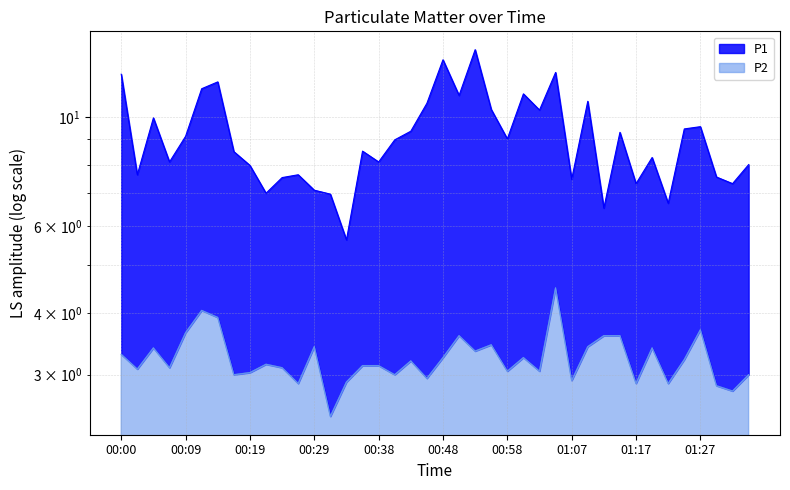

Reading left to right, what are all the values shown in this chart?

P1: 00:00=12.2	00:02=7.6	00:04=9.9	00:07=8.1	00:09=9.1	00:12=11.4	00:14=11.8	00:17=8.5	00:19=8.0	00:21=7.0	00:24=7.5	00:26=7.6	00:29=7.1	00:31=7.0	00:34=5.6	00:36=8.5	00:38=8.1	00:41=9.0	00:43=9.3	00:46=10.7	00:48=13.1	00:51=11.1	00:53=13.7	00:55=10.3	00:58=9.0	01:00=11.1	01:03=10.3	01:05=12.3	01:07=7.5	01:10=10.8	01:12=6.5	01:15=9.3	01:17=7.3	01:20=8.3	01:22=6.7	01:24=9.4	01:27=9.6	01:29=7.5	01:32=7.3	01:34=8.0
P2: 00:00=3.3	00:02=3.1	00:04=3.4	00:07=3.1	00:09=3.6	00:12=4.0	00:14=3.9	00:17=3.0	00:19=3.0	00:21=3.1	00:24=3.1	00:26=2.9	00:29=3.4	00:31=2.5	00:34=2.9	00:36=3.1	00:38=3.1	00:41=3.0	00:43=3.2	00:46=3.0	00:48=3.2	00:51=3.6	00:53=3.4	00:55=3.5	00:58=3.0	01:00=3.2	01:03=3.0	01:05=4.5	01:07=2.9	01:10=3.4	01:12=3.6	01:15=3.6	01:17=2.9	01:20=3.4	01:22=2.9	01:24=3.2	01:27=3.7	01:29=2.9	01:32=2.8	01:34=3.0